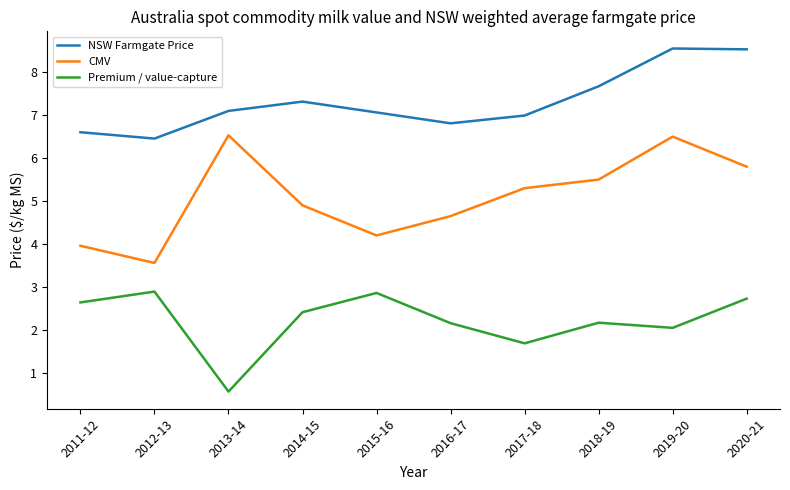

What position from the right is 2017-18?

4